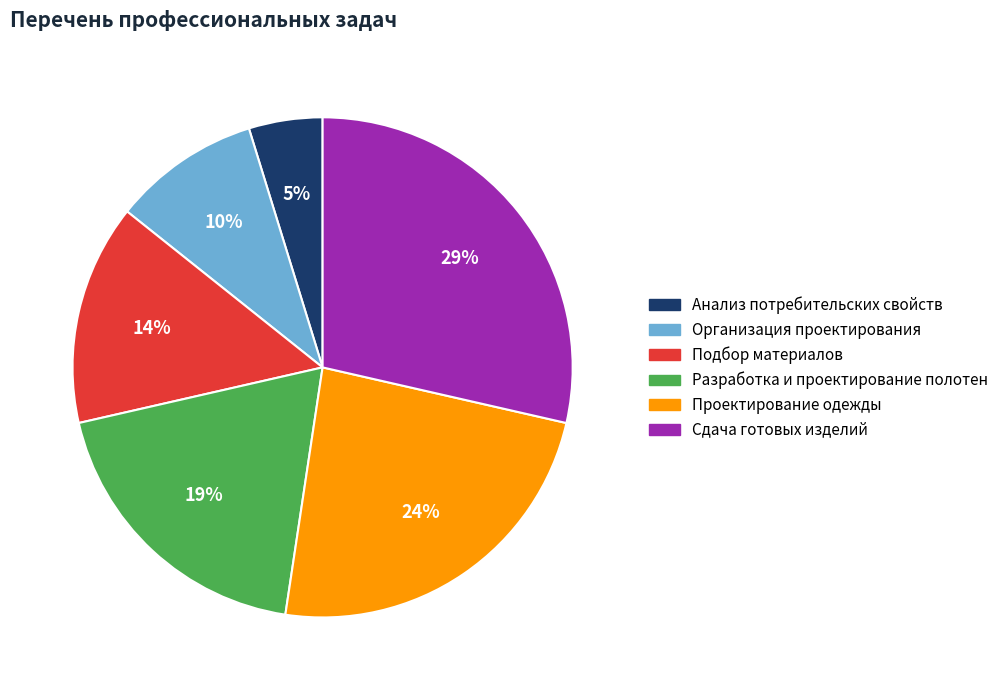

To the nearest percent, what portion does Сдача готовых изделий represent?

29%